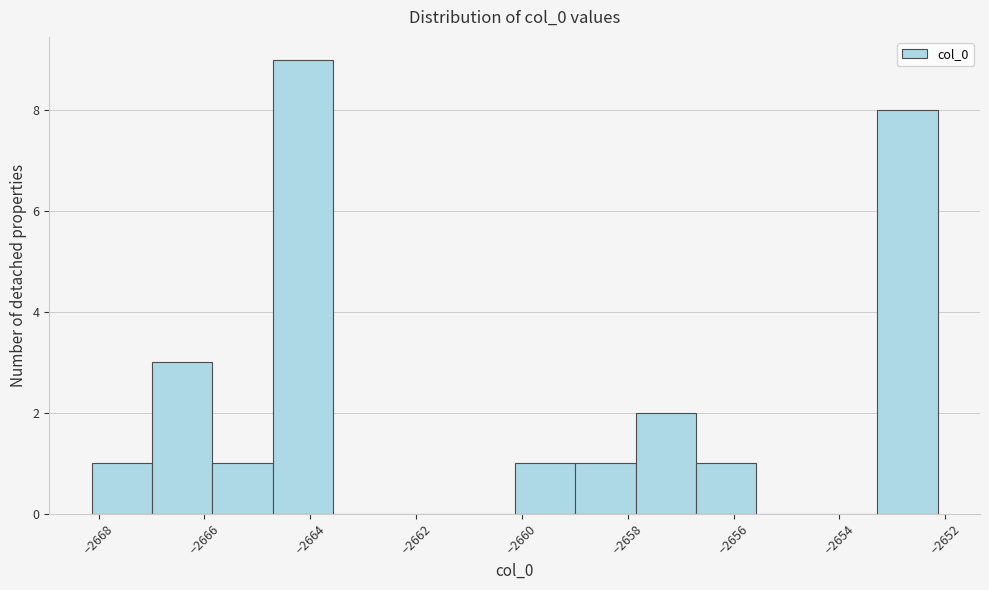

Reading left to right, transcribe this chart: for each bar, give the range it covers on the x-axis and its height. Neither the bar edges nor the heights are printed on the chart, so give them approximately, as read against the axes.

-2668.2 to -2667.0: 1
-2667.0 to -2665.8: 3
-2665.8 to -2664.8: 1
-2664.8 to -2663.6: 9
-2663.6 to -2662.4: 0
-2662.4 to -2661.2: 0
-2661.2 to -2660.2: 0
-2660.2 to -2659.0: 1
-2659.0 to -2657.8: 1
-2657.8 to -2656.8: 2
-2656.8 to -2655.6: 1
-2655.6 to -2654.4: 0
-2654.4 to -2653.2: 0
-2653.2 to -2652.2: 8